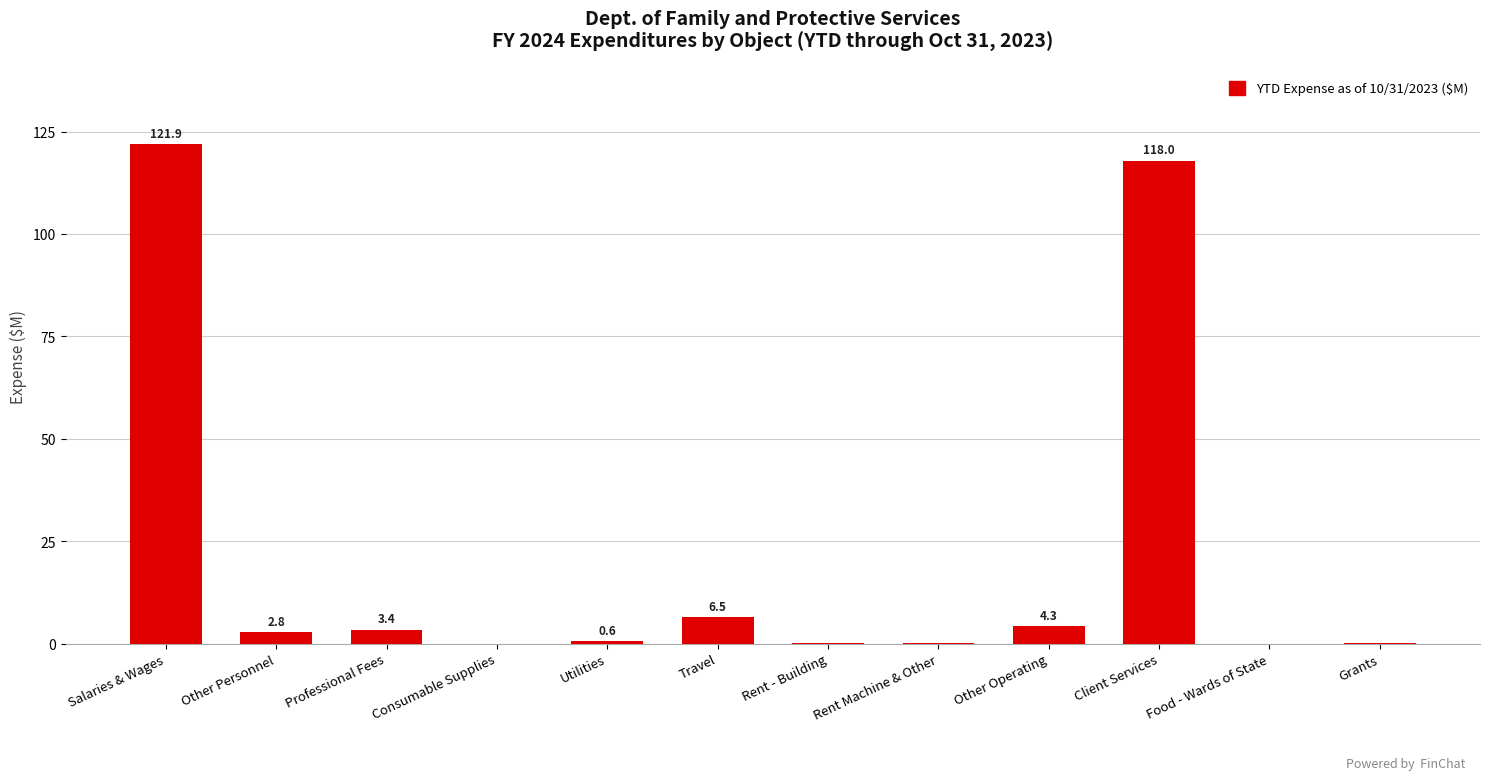

At which label does the data first exceed 2?

Salaries & Wages